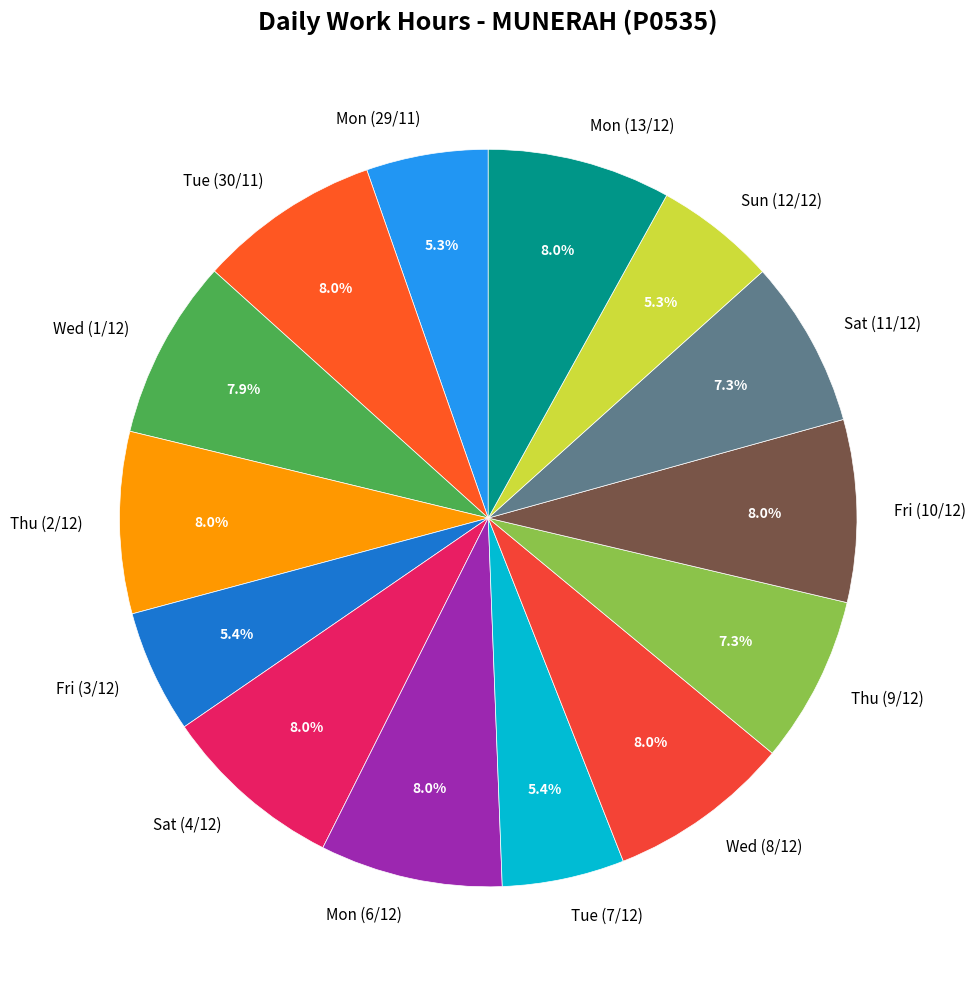

Is the sum of Tue (30/11) and Sat (4/12) greater than half?

No